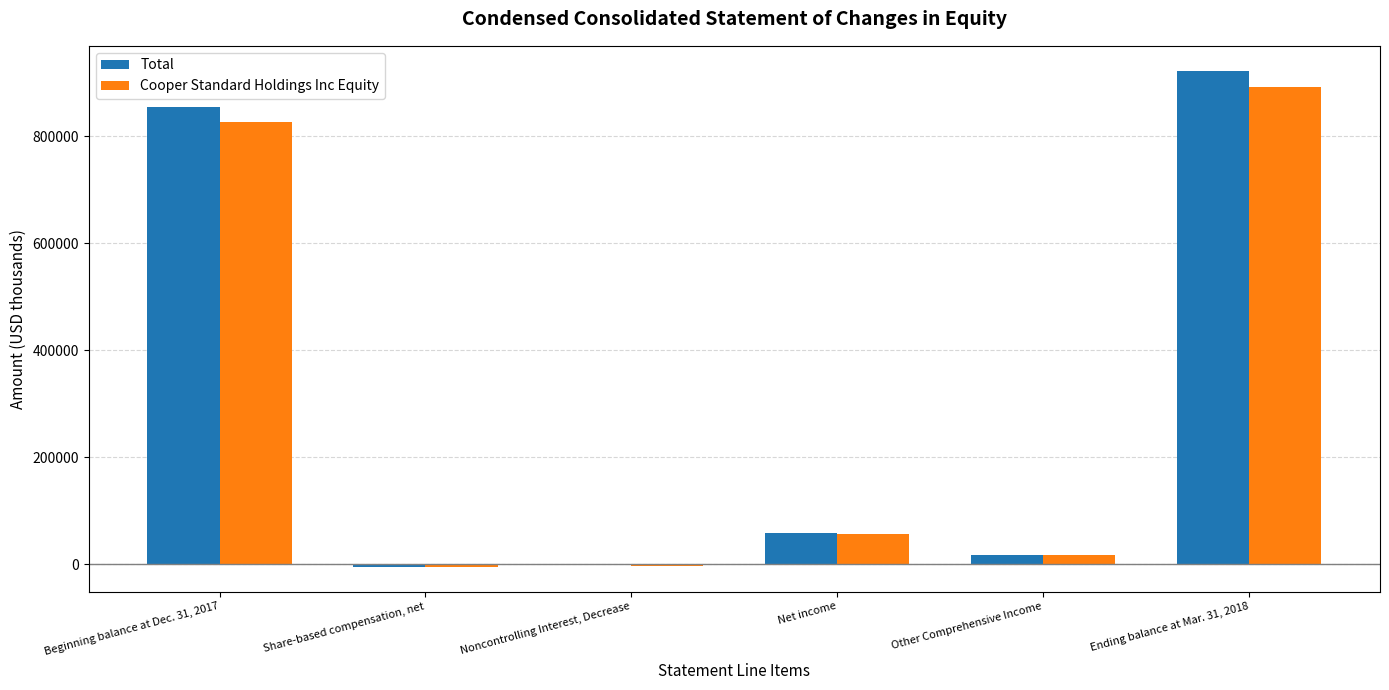

What is the sum of all Total values?

1845918